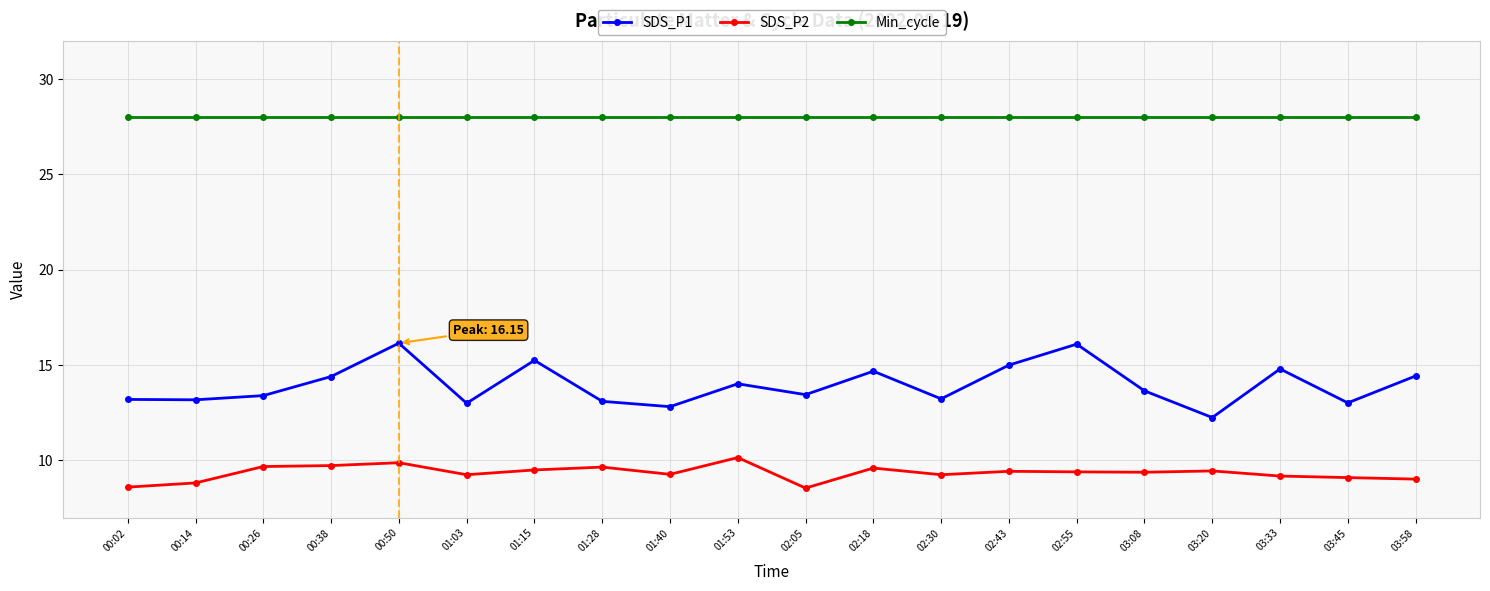

What is the maximum value shown in the chart?

28.0